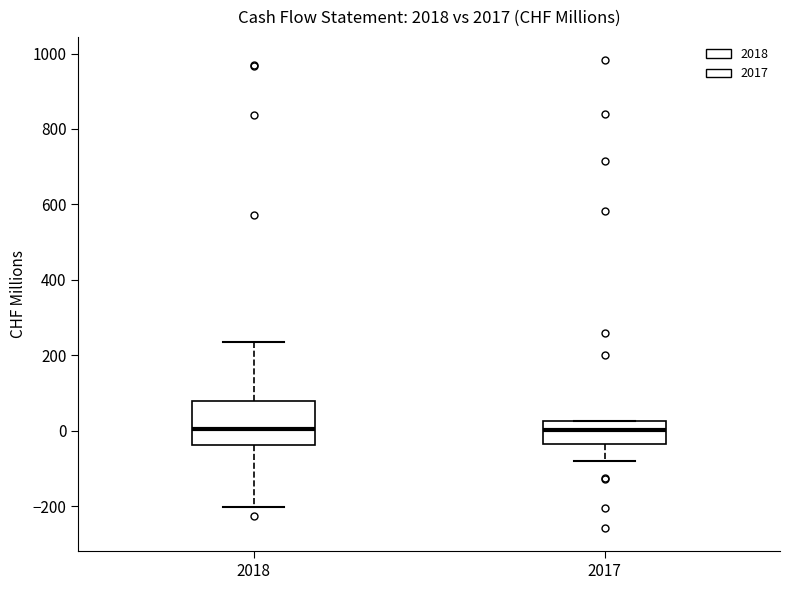

Reading left to right, transcribe this box plot: for each box, give where its median line is, the range the box spans, and where its two whiskers end, as read against the y-axis. The values are not printed on the chart, so give them approximately, as read against the axis.

2018: median 0, box -40 to 80, whiskers -200 to 240
2017: median 0, box -40 to 20, whiskers -80 to 20